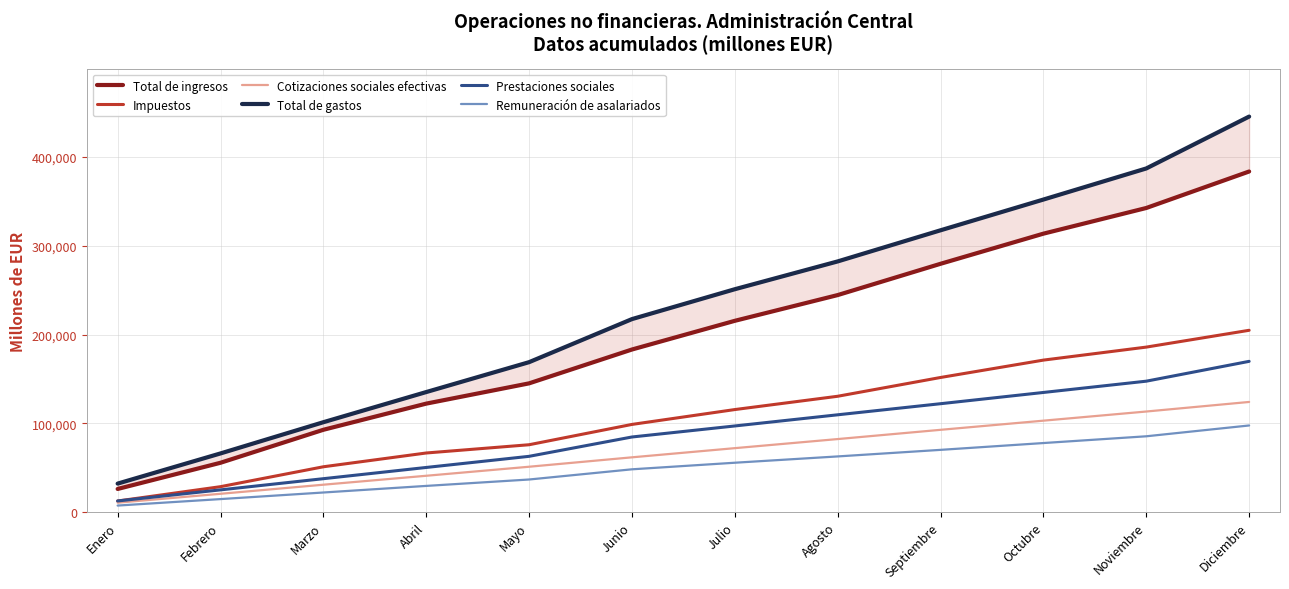

True or false: Prestaciones sociales and Total de ingresos intersect in this chart.

False